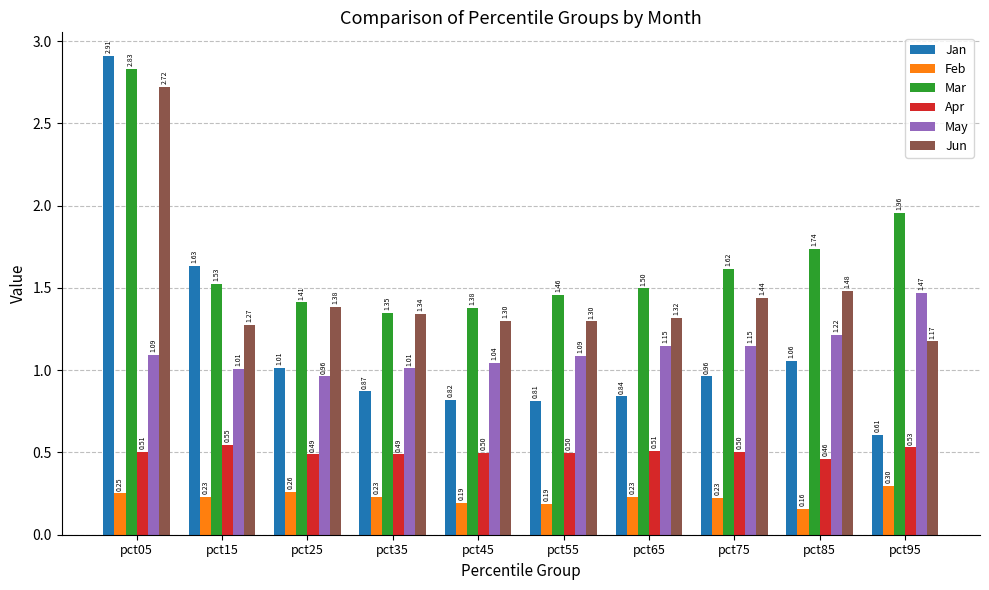

At which category is the sum across all series the highest?

pct05